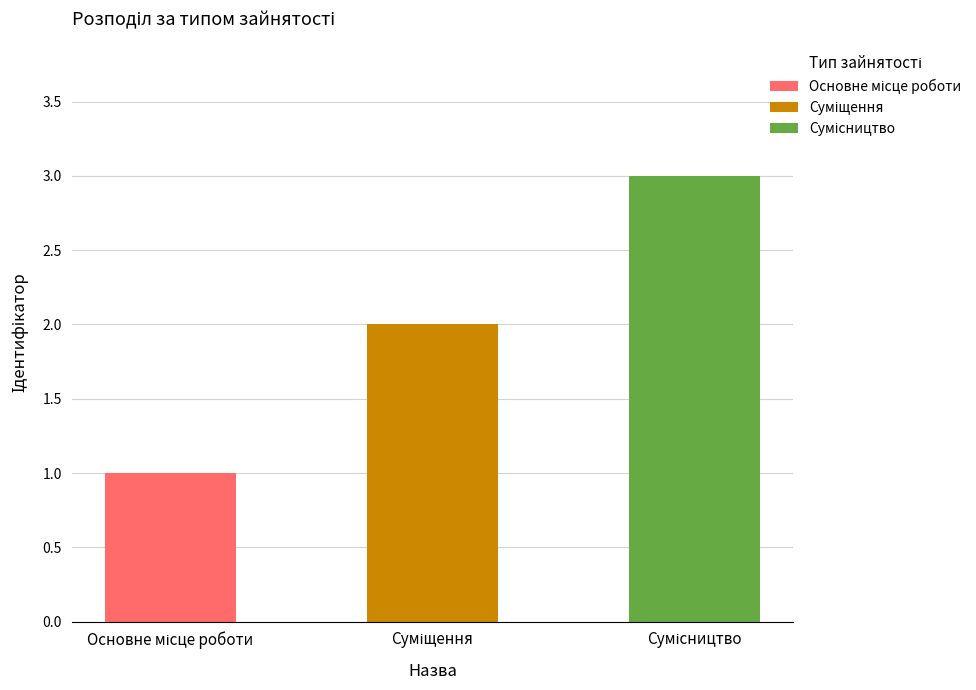

Rank the categories by value from lowest to highest.

Основне місце роботи, Суміщення, Сумісництво